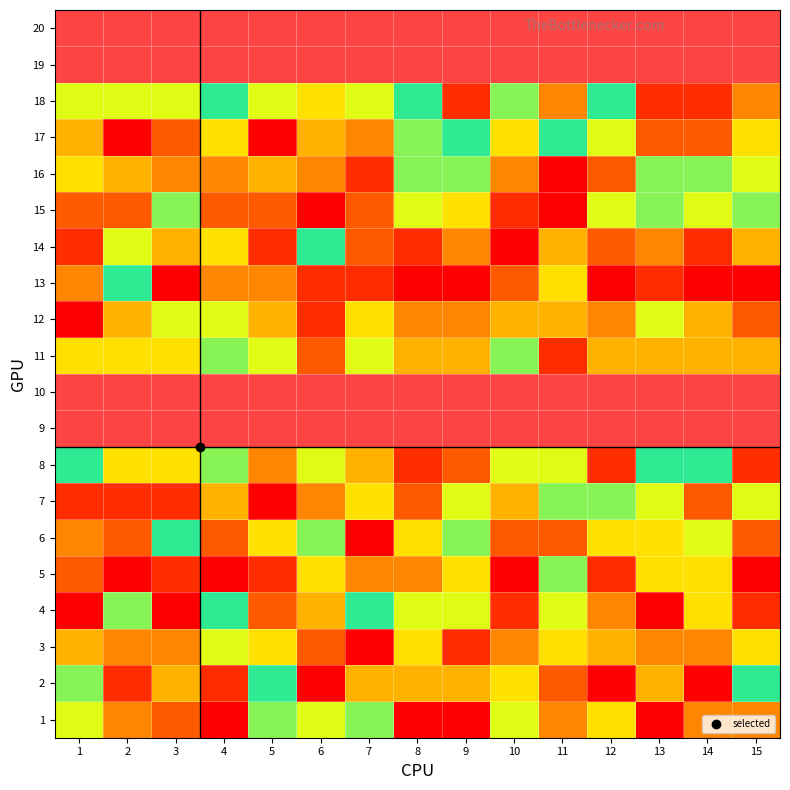

Count the number of categories in the chart.

15